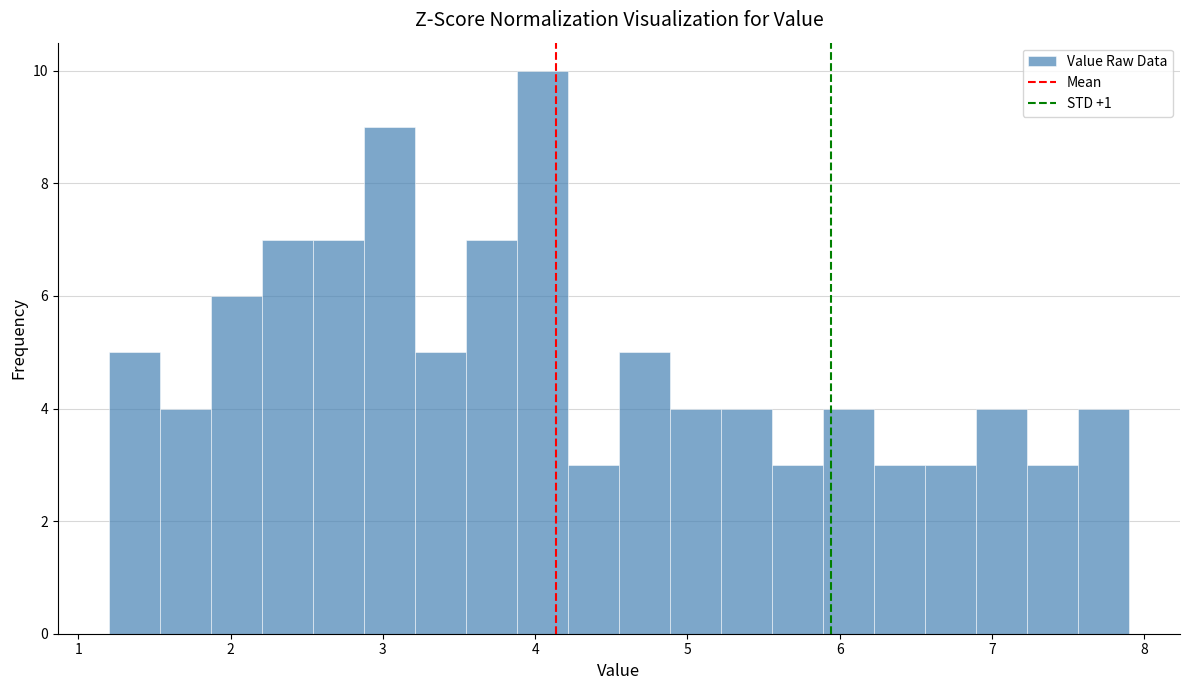

Around what value on the x-axis is the tallest bar? Give the approximate position of its centre, as read against the axis.

4.0